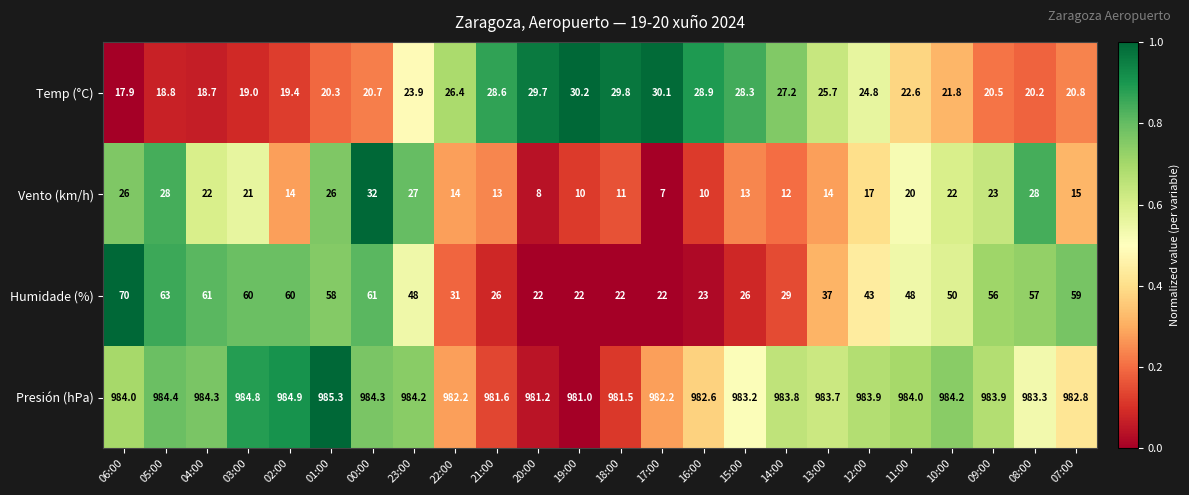

At which label does Temp (°C) first exceed 23?

23:00